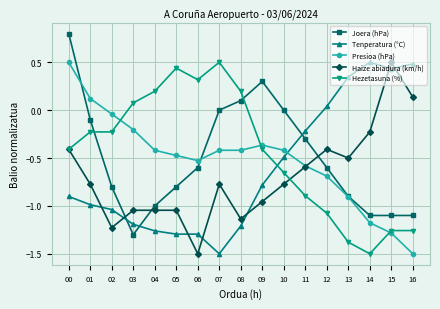

How many values in Haize abiadura (km/h) are above zero?

2